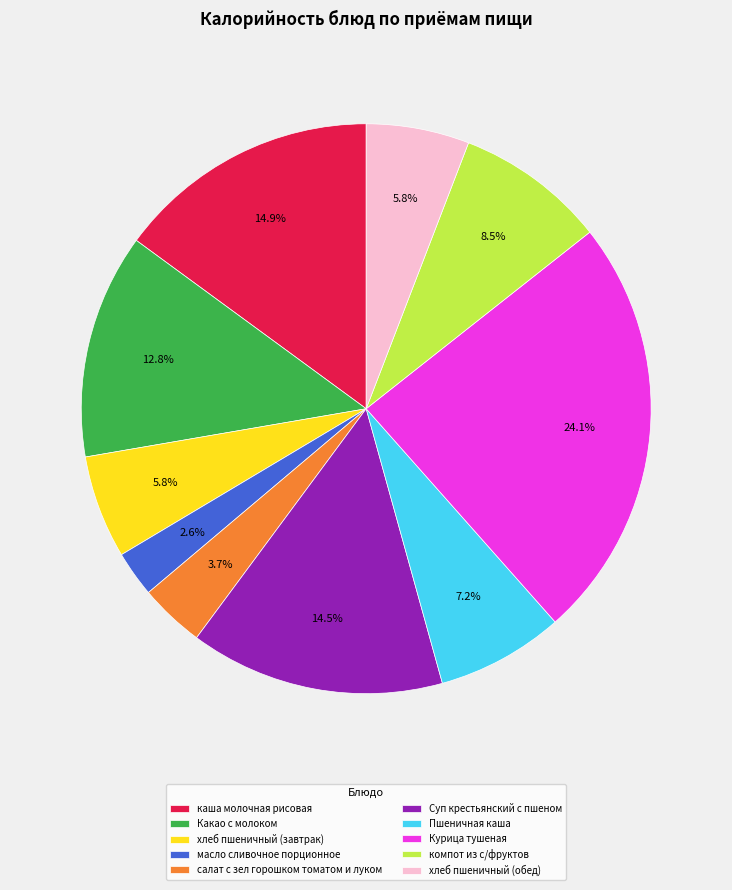

Is the sum of Курица тушеная and каша молочная рисовая greater than half?

No